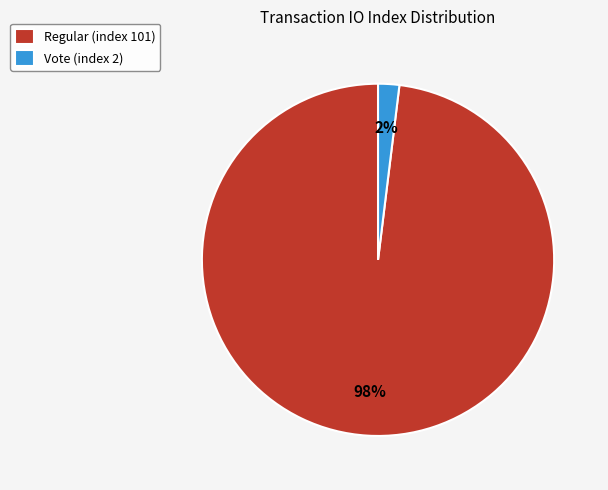

Which category has the smallest portion of the pie?

Vote (index 2)